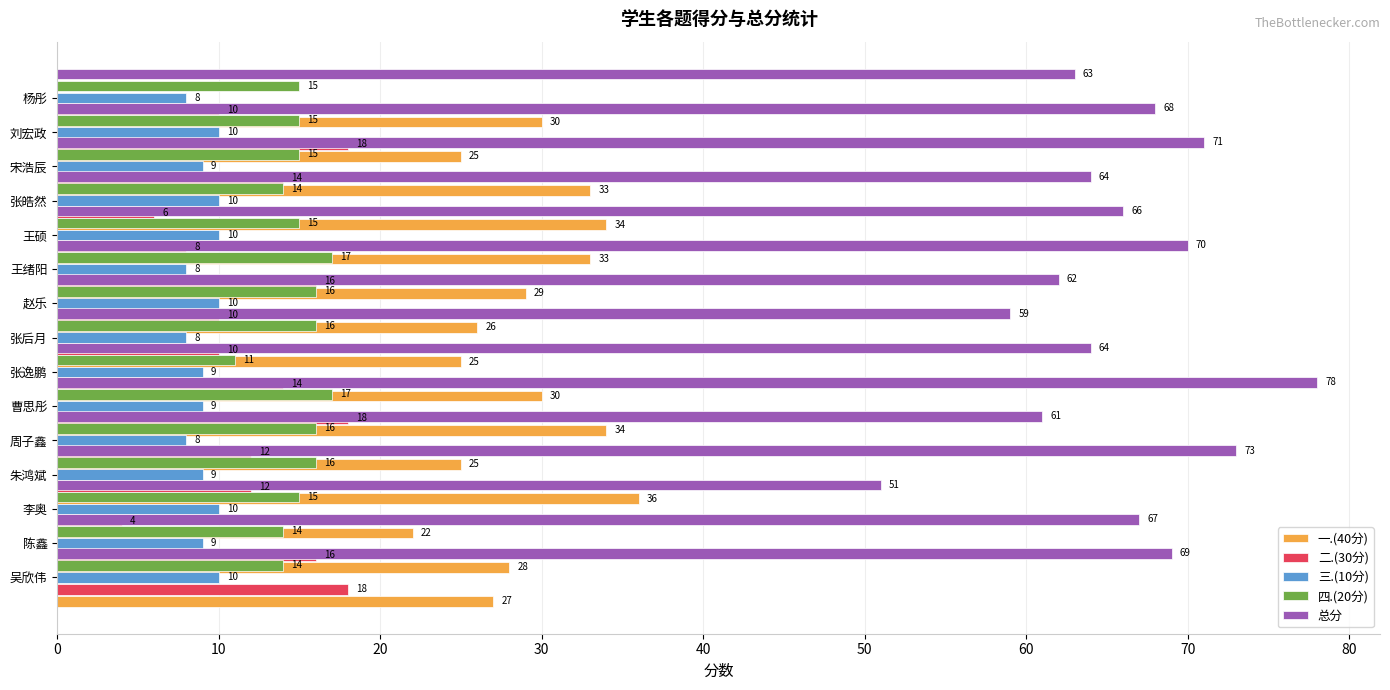

List the series in order of their peak value, highest first.

总分, 一.(40分), 二.(30分), 四.(20分), 三.(10分)